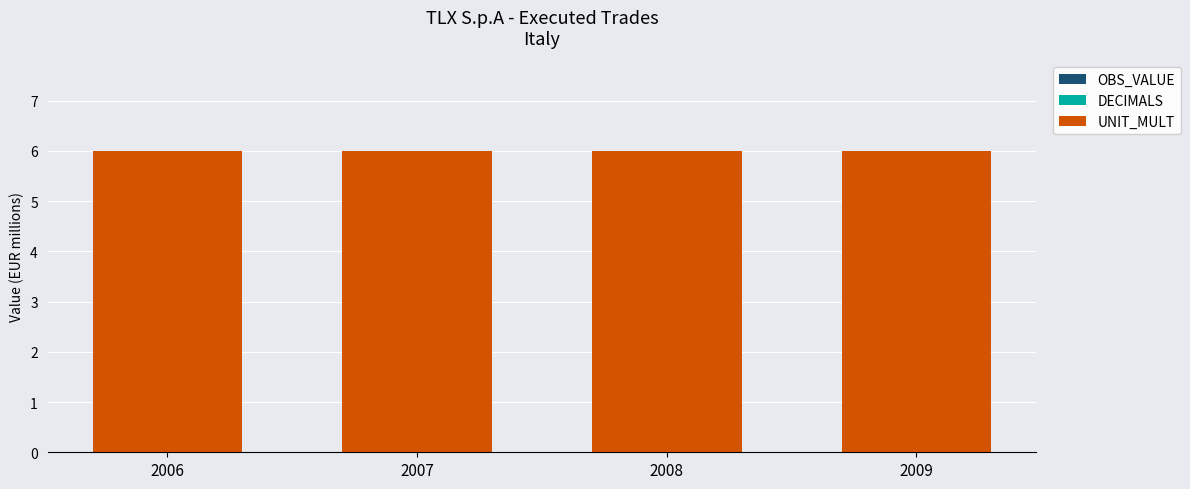

Rank the series by their maximum value, from highest to lowest.

UNIT_MULT, OBS_VALUE, DECIMALS